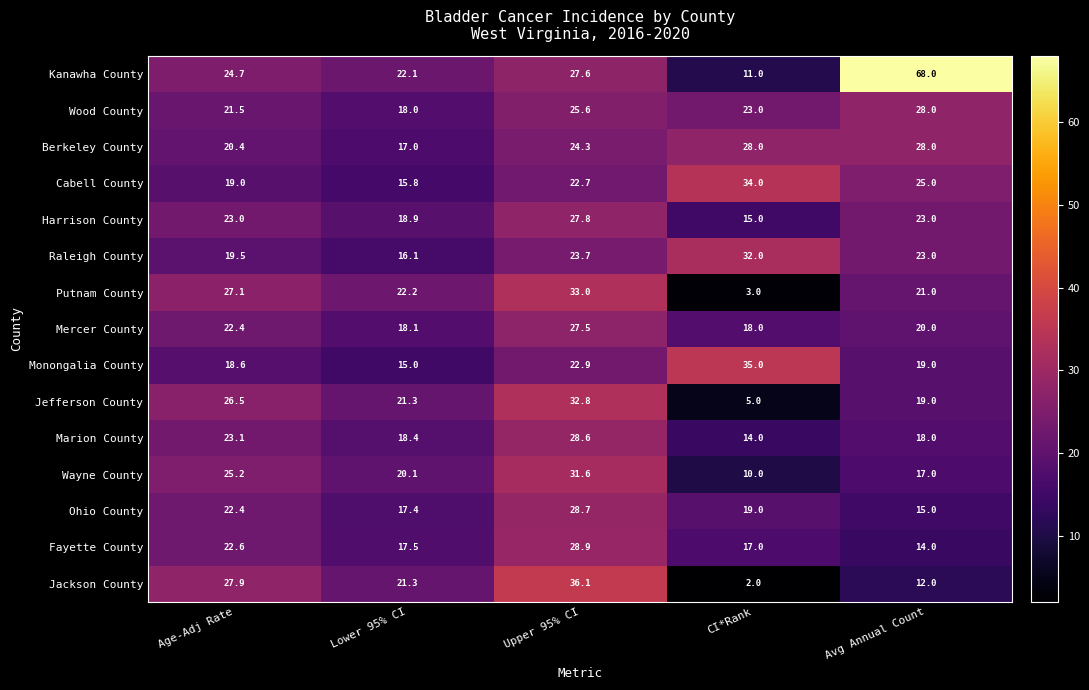

Where does the Wood County series first go above 23?

Upper 95% CI